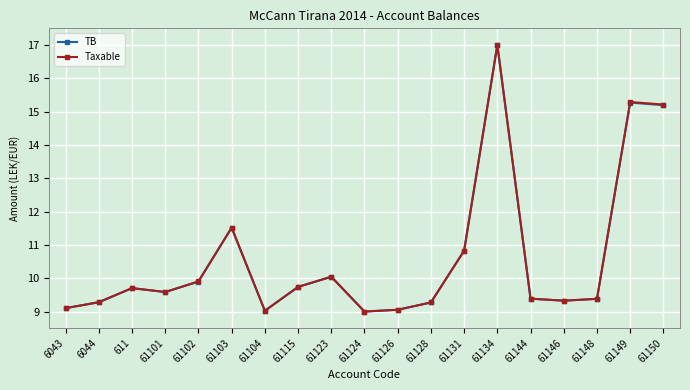

What position from the right is 61102?

15